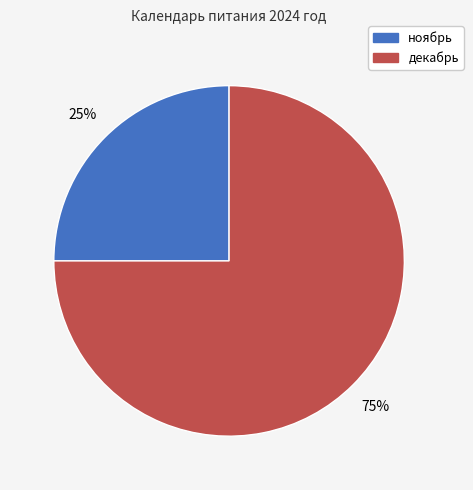

To the nearest percent, what percentage of the pie is декабрь?

75%